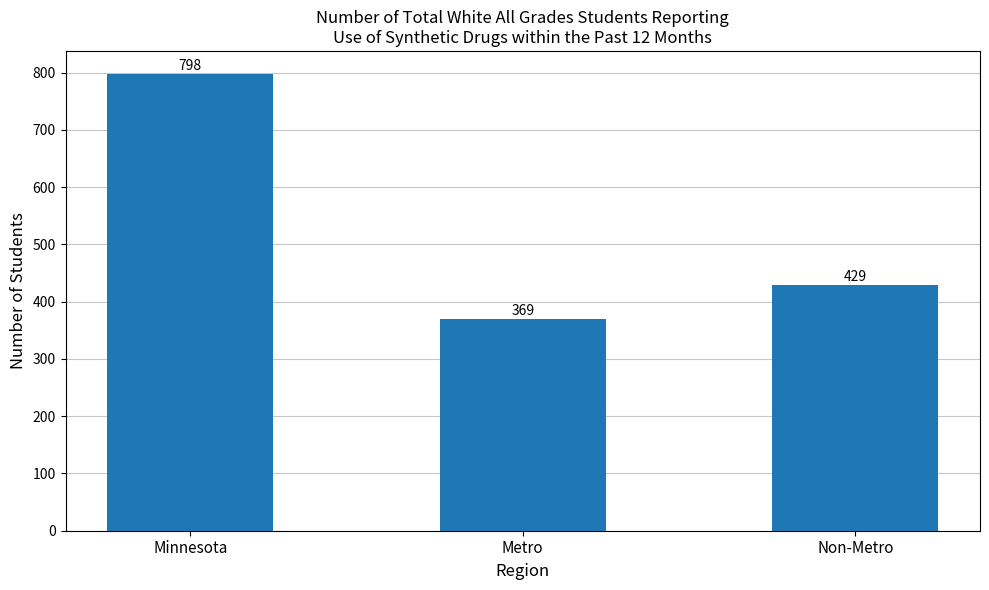

List the labels in order of value, largest first.

Minnesota, Non-Metro, Metro